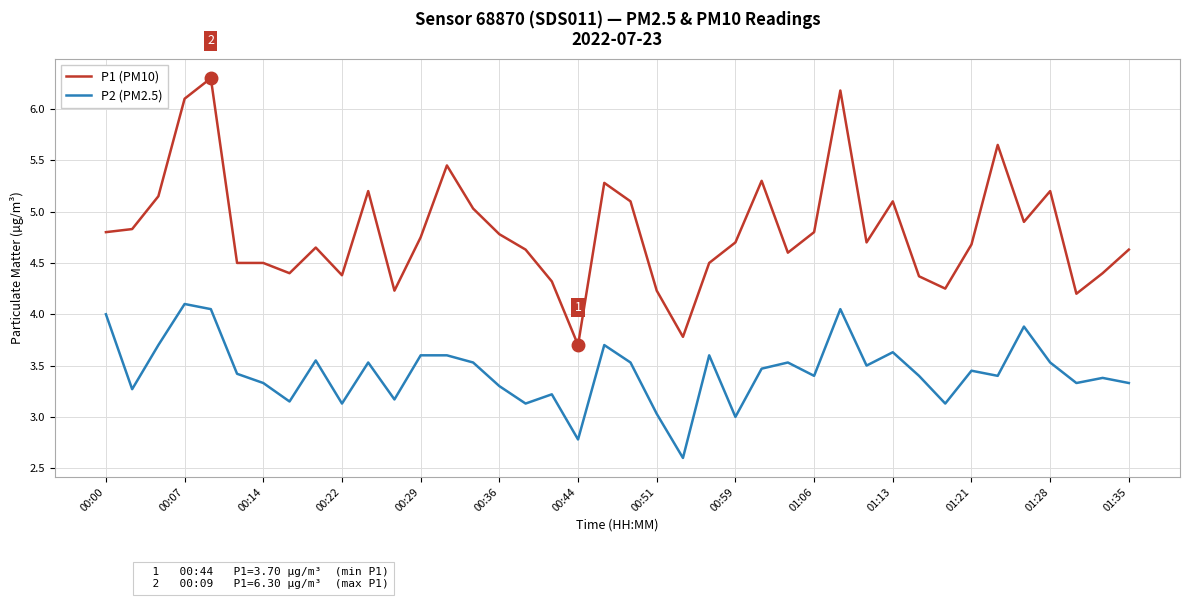

What is the sum of all P2 (PM2.5) values?

137.4